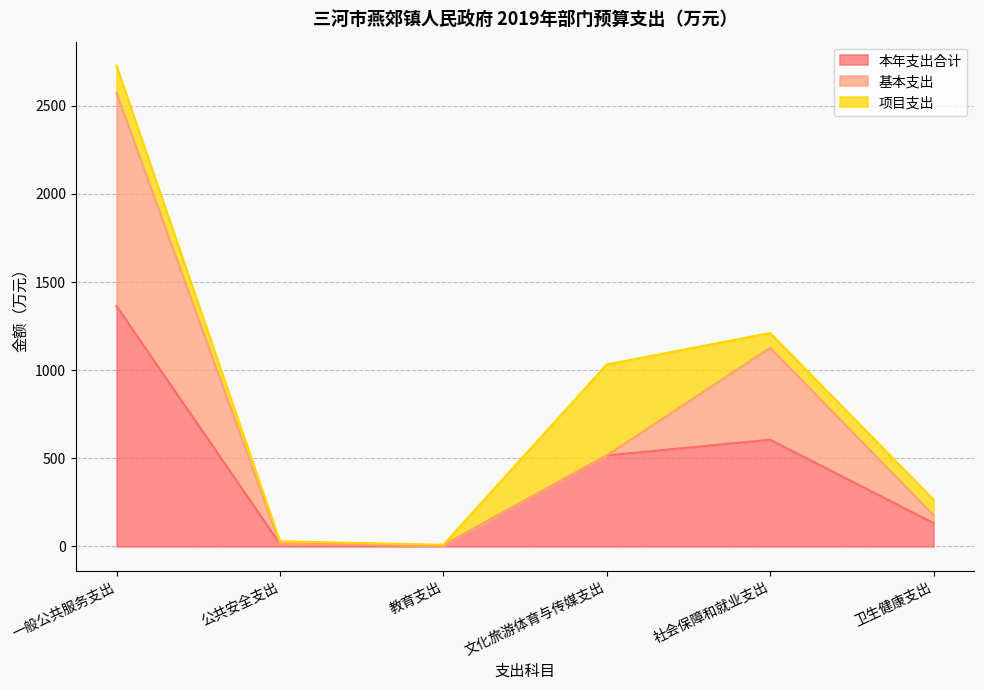

List the labels in order of 基本支出 value, smallest first.

教育支出, 公共安全支出, 卫生健康支出, 文化旅游体育与传媒支出, 社会保障和就业支出, 一般公共服务支出